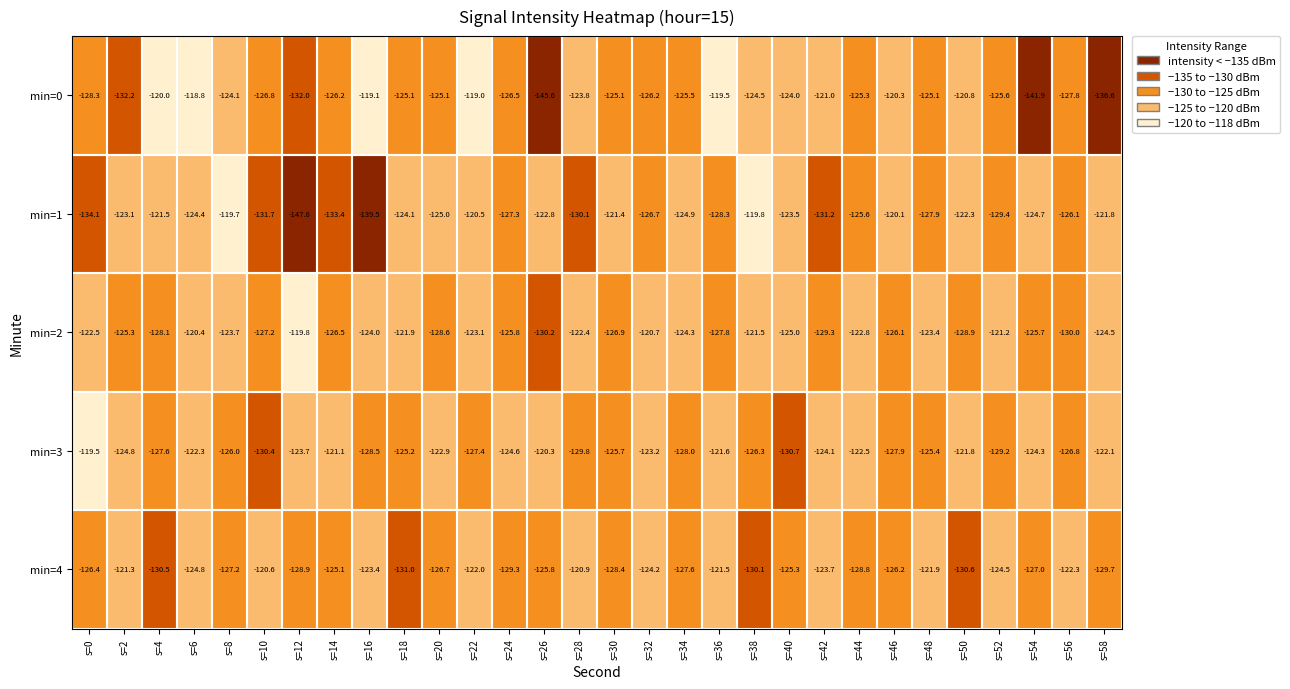

Which series has the widest spread of values?

min=1